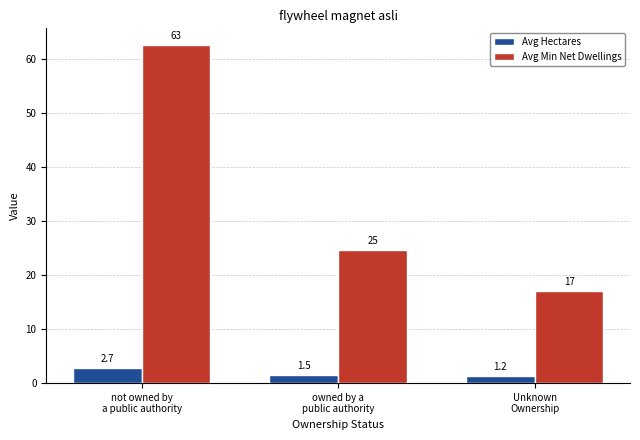

Count the number of categories in the chart.

3